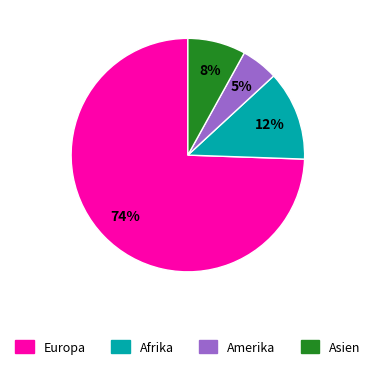

How many segments does this pie chart have?

4